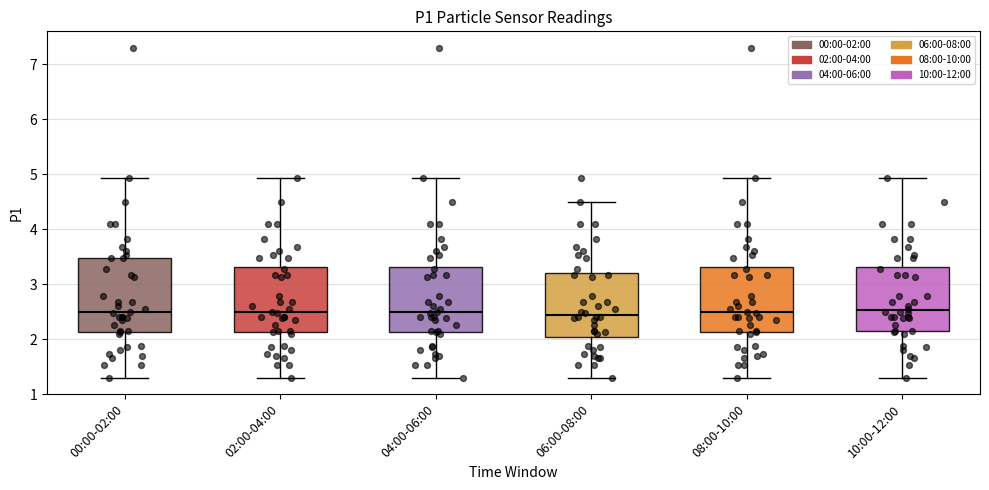

Where does the upper whisker of the box for 06:00-08:00 end on the y-axis? The values are not printed on the chart, so give them approximately, as read against the axis.

4.5